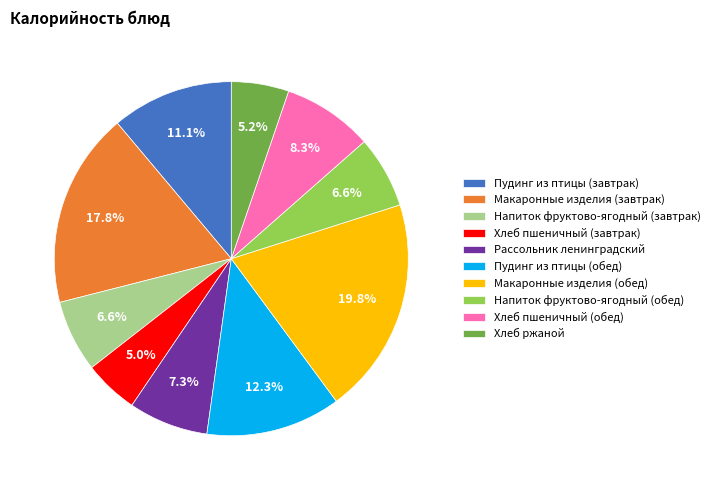

Between Макаронные изделия (обед) and Рассольник ленинградский, which is larger?

Макаронные изделия (обед)